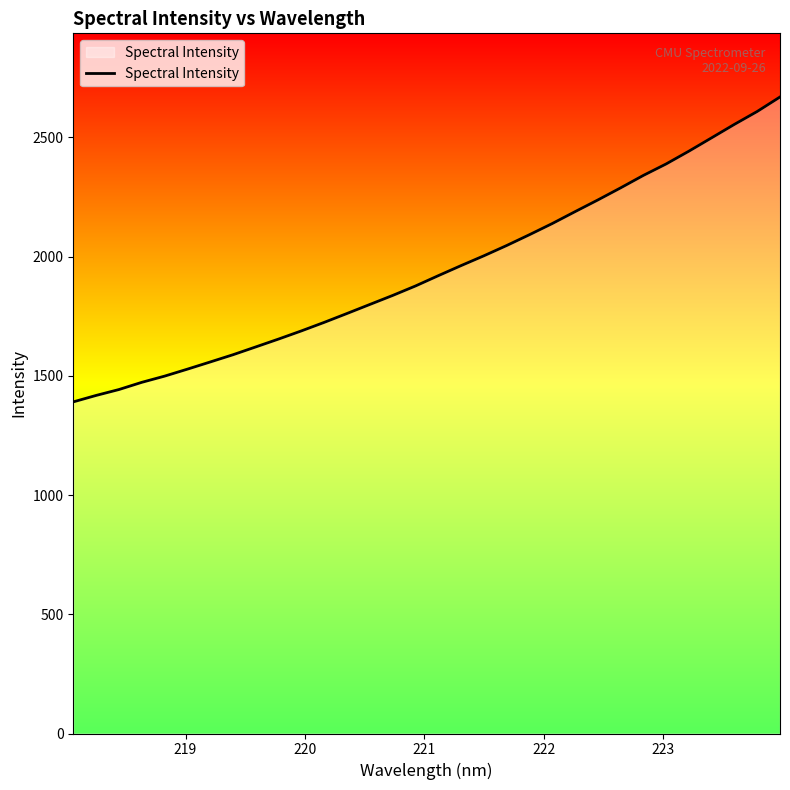

True or false: the data has more than 1 interior local peaks.

False